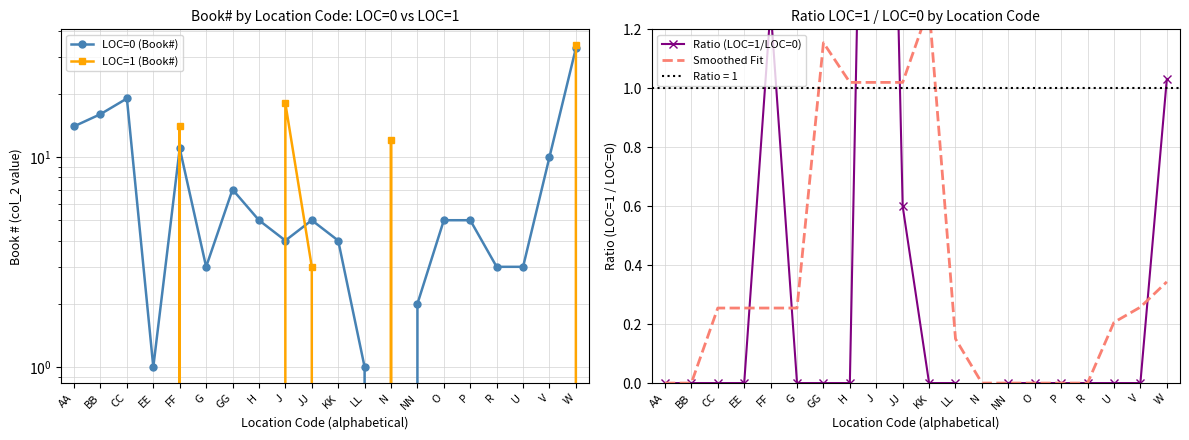

Which category has the highest value across all series?

W